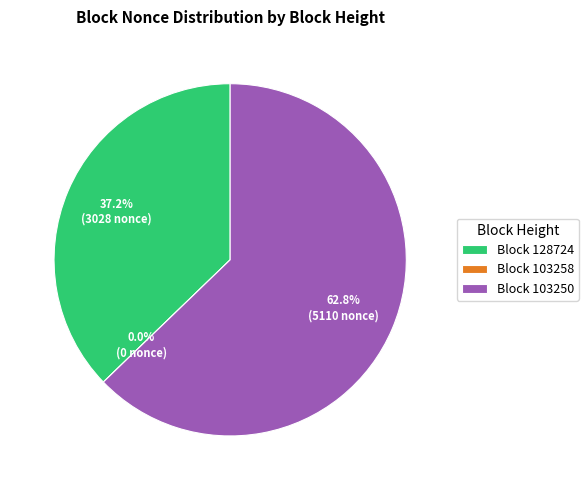

How many slices are in this pie chart?

3